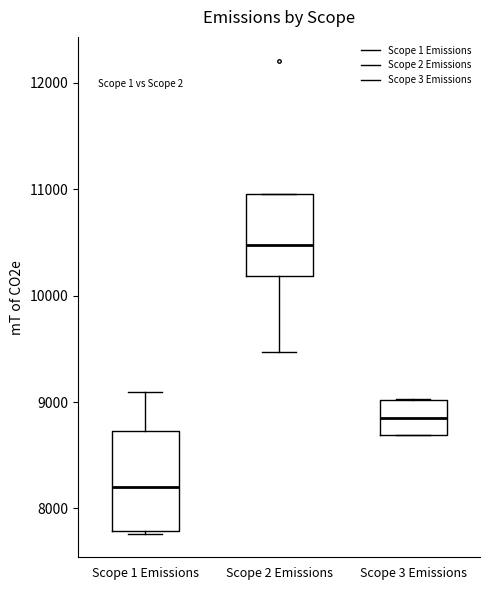

Reading left to right, read every box against the y-axis: the position of its median line, the range the box covers, and the ends of its whiskers. The values are not printed on the chart, so give them approximately, as read against the axis.

Scope 1 Emissions: median 8200, box 7800 to 8700, whiskers 7800 to 9100
Scope 2 Emissions: median 10500, box 10200 to 11000, whiskers 9500 to 11000
Scope 3 Emissions: median 8900, box 8700 to 9000, whiskers 8700 to 9000